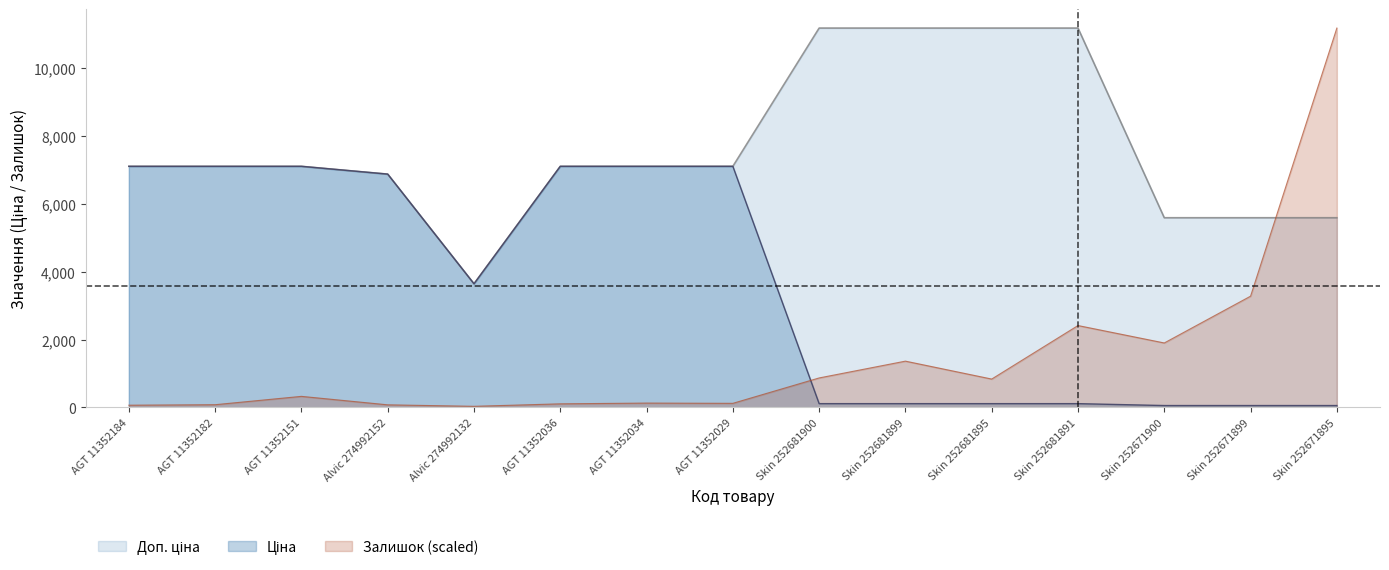

What is the label of the 9th point from the left?

Skin 252681900